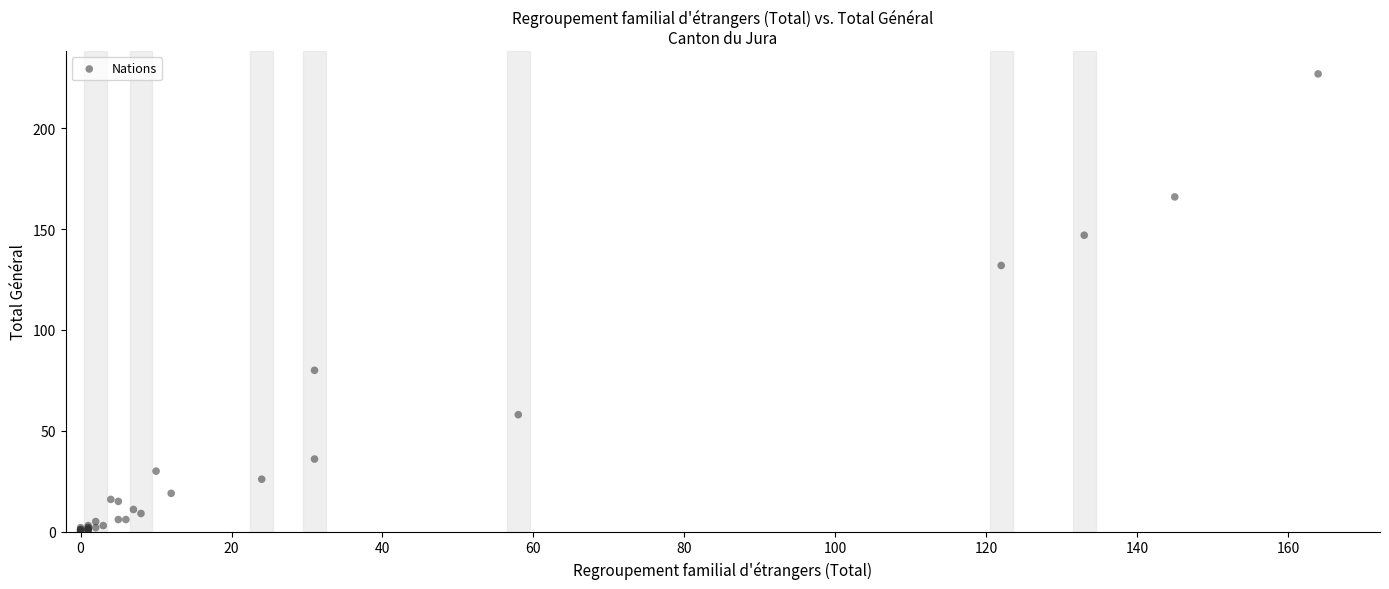

What Y value in the scatter plot is closest to 113?

132